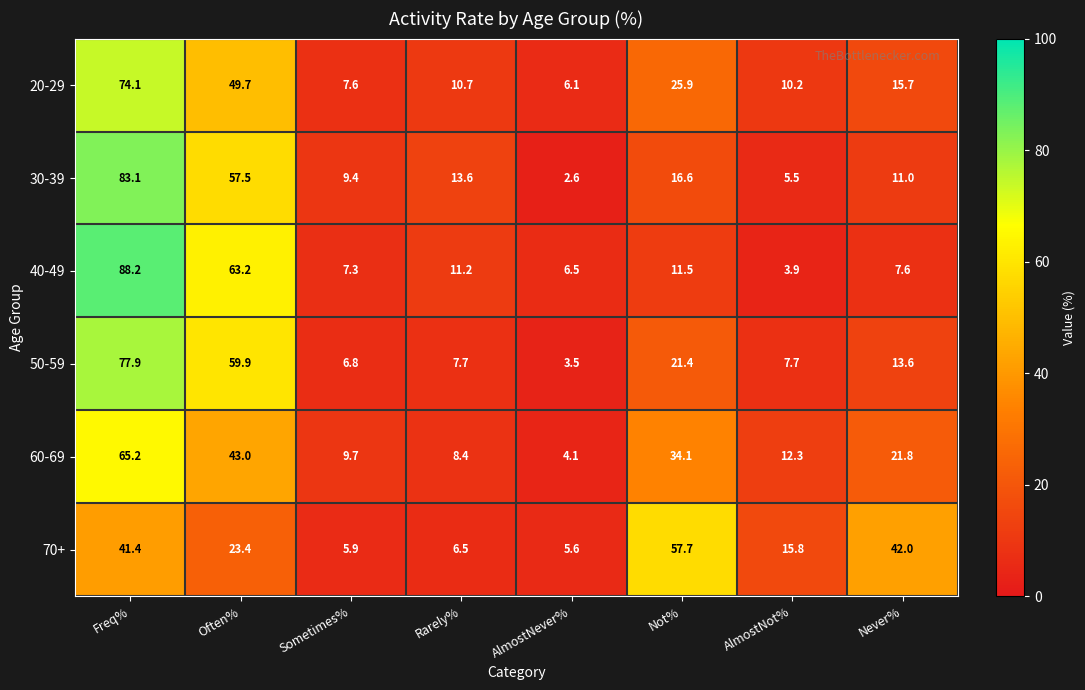

What is the total value across all series at Freq%?

429.9